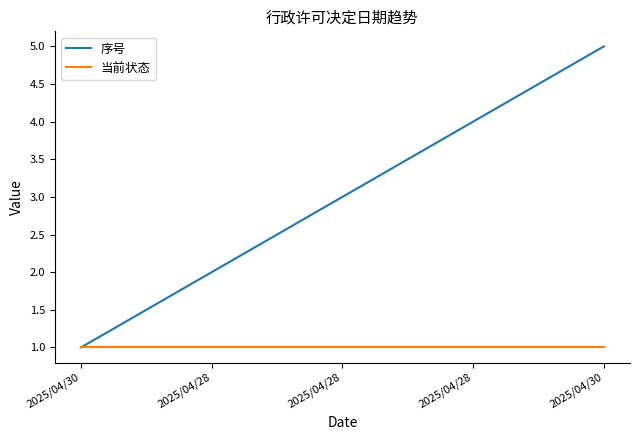

What are all the series names shown in the legend?

序号, 当前状态